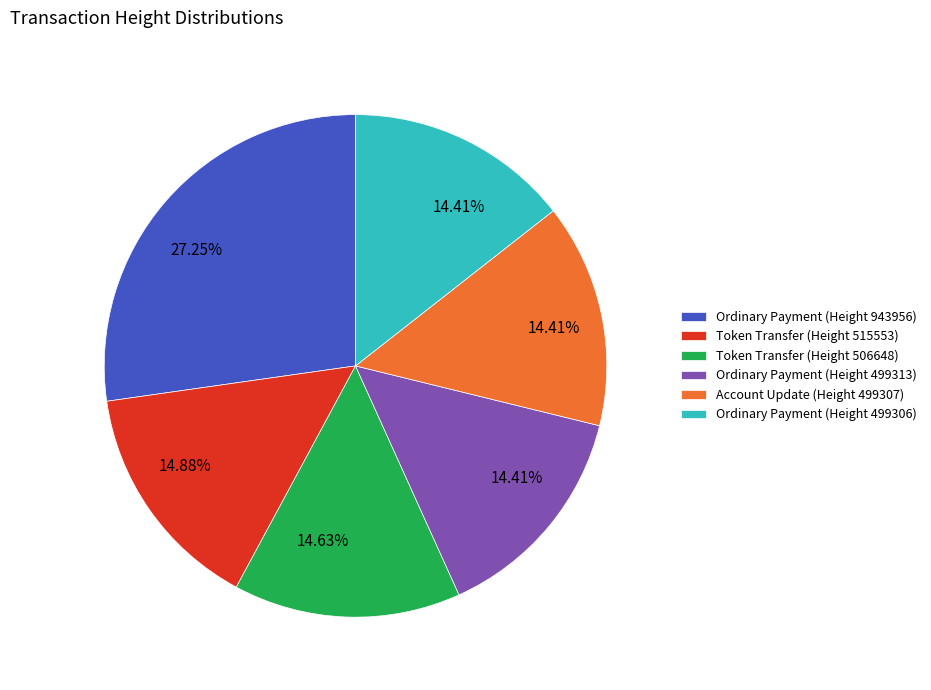

To the nearest percent, what is the average slice percentage?

17%